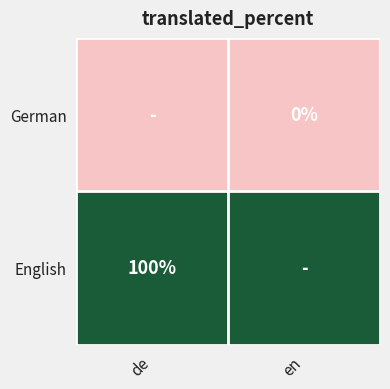

Which category has the lowest value across all series?

de